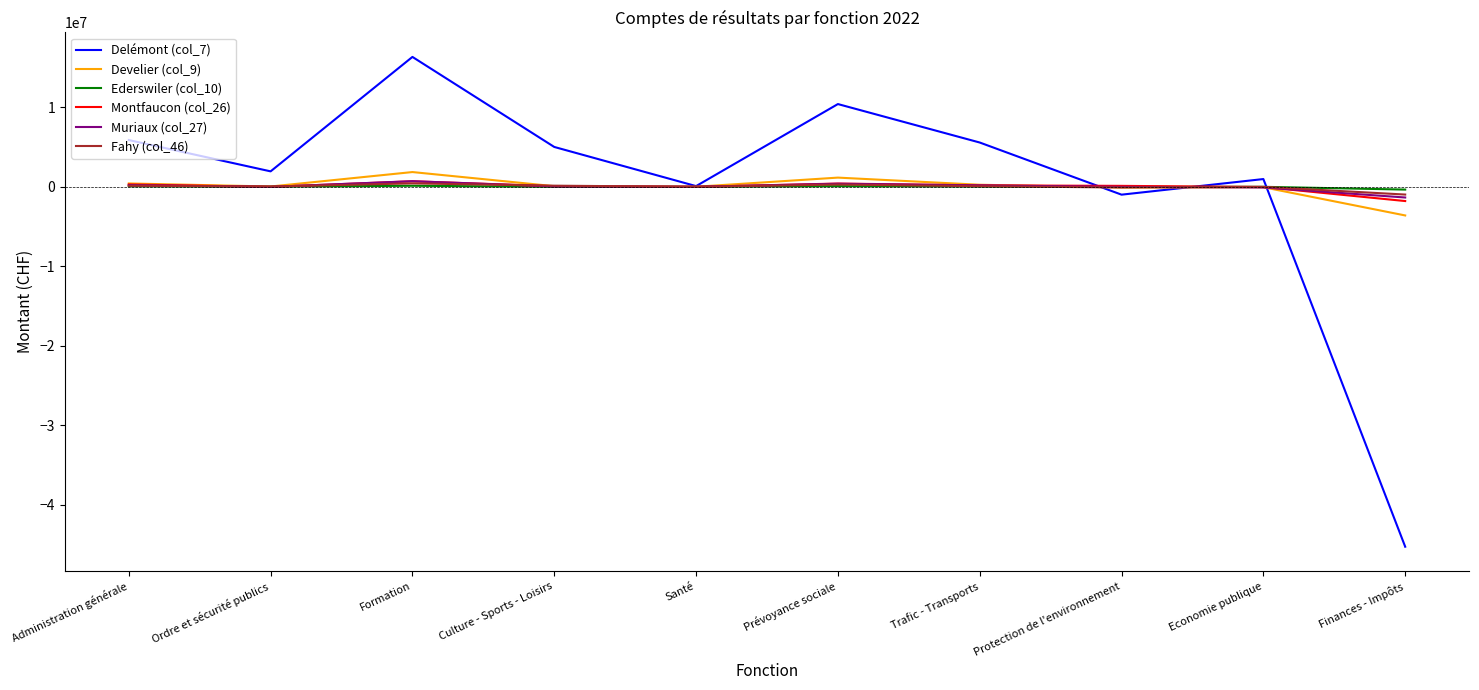

After their last crossing, which series has the higher values: Muriaux (col_27) or Develier (col_9)?

Muriaux (col_27)